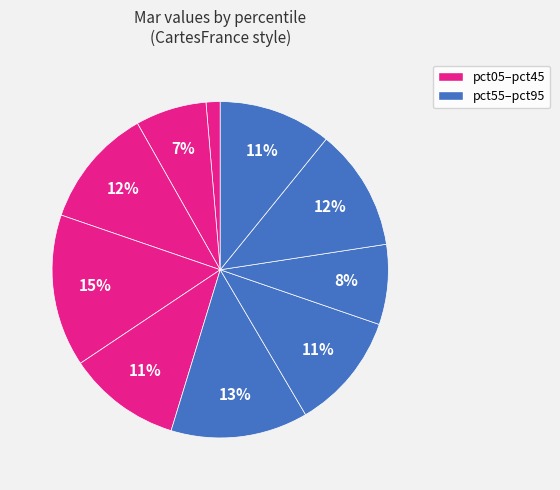

Count the number of slices in the pie.

10